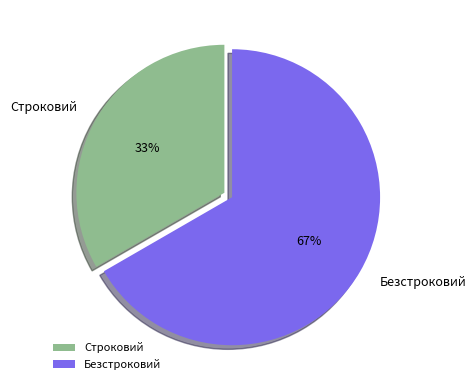

Rank the categories by value from lowest to highest.

Строковий, Безстроковий